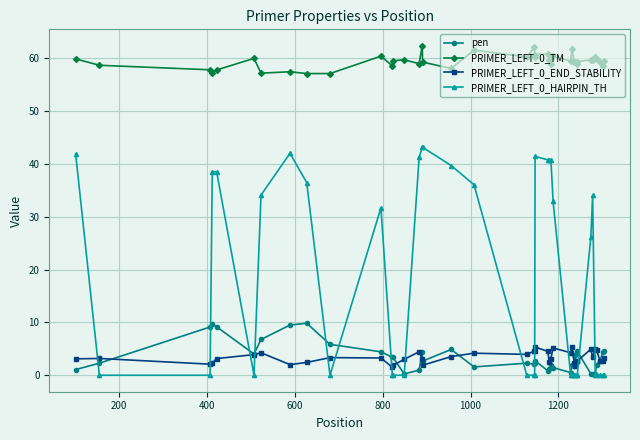

What is the value of the PRIMER_LEFT_0_TM point at the 29th from the left?

61.9